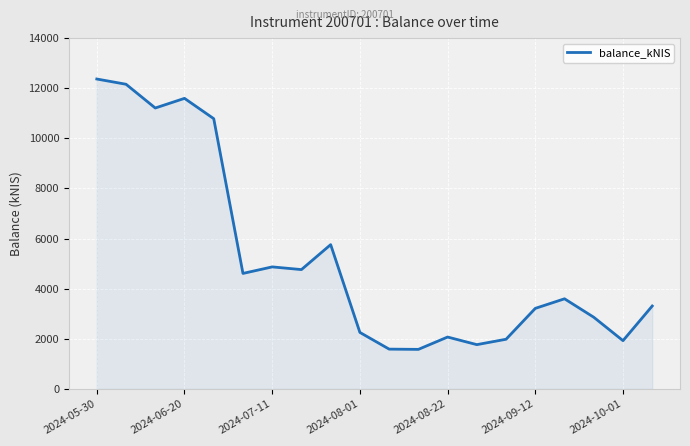

What is the difference between the maximum and minimum values?

10789.2